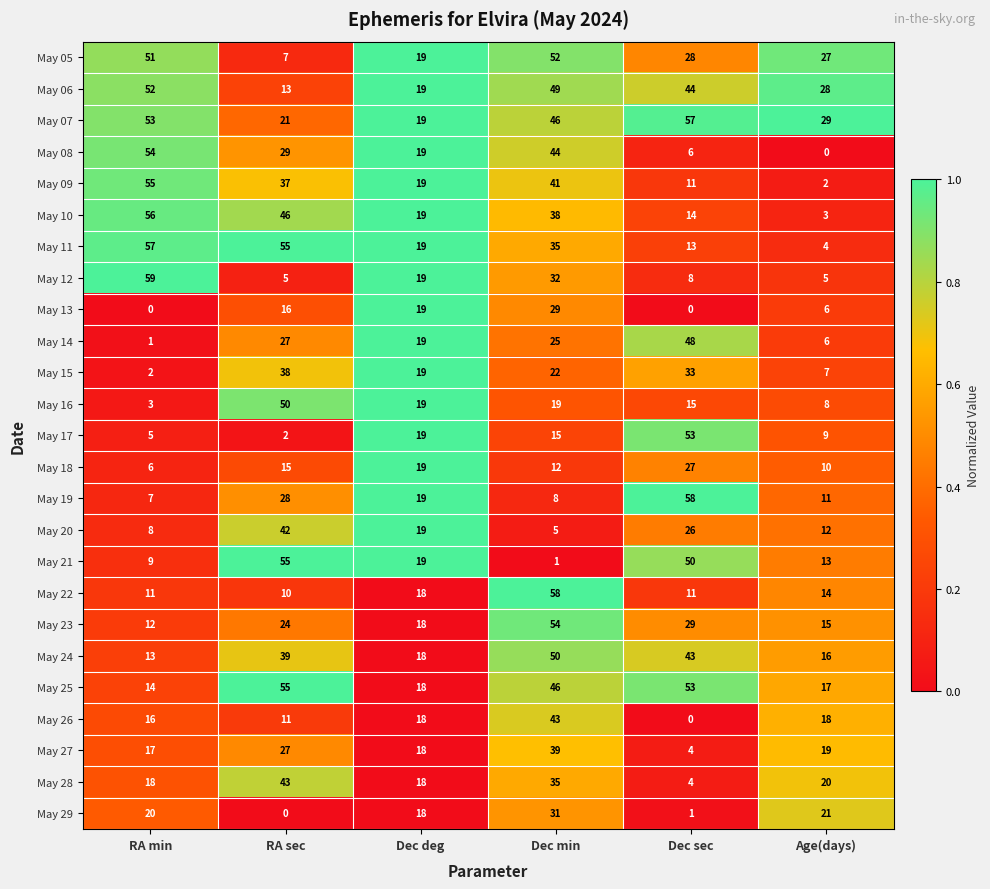

What is the average value of the May 08 series?

25